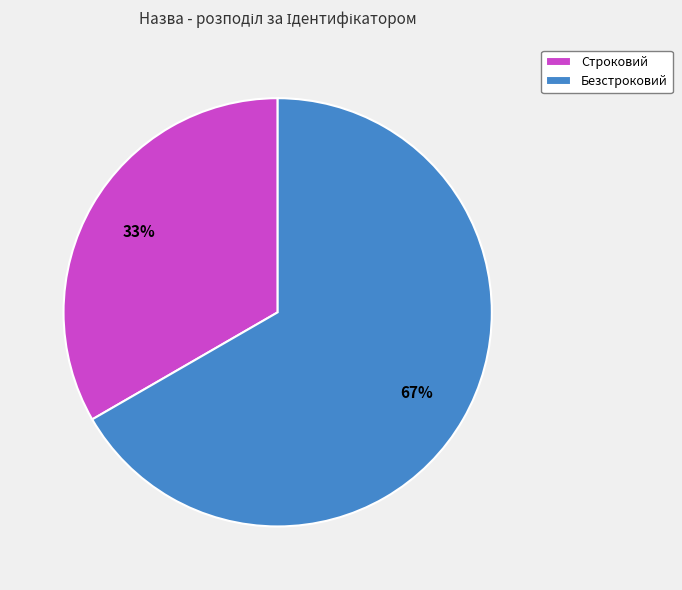

What percentage is the Строковий slice, to the nearest percent?

33%